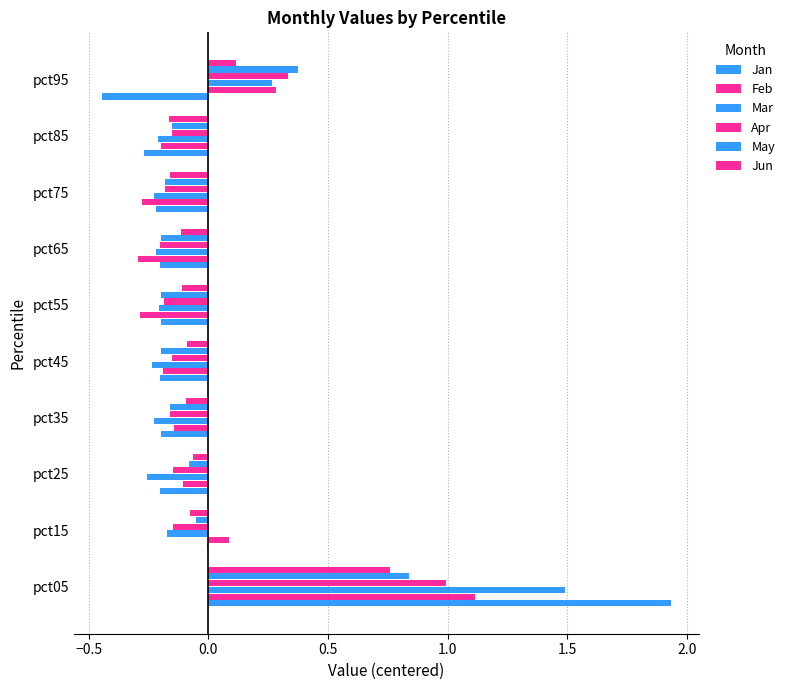

How many positive values does the Apr series have?

2